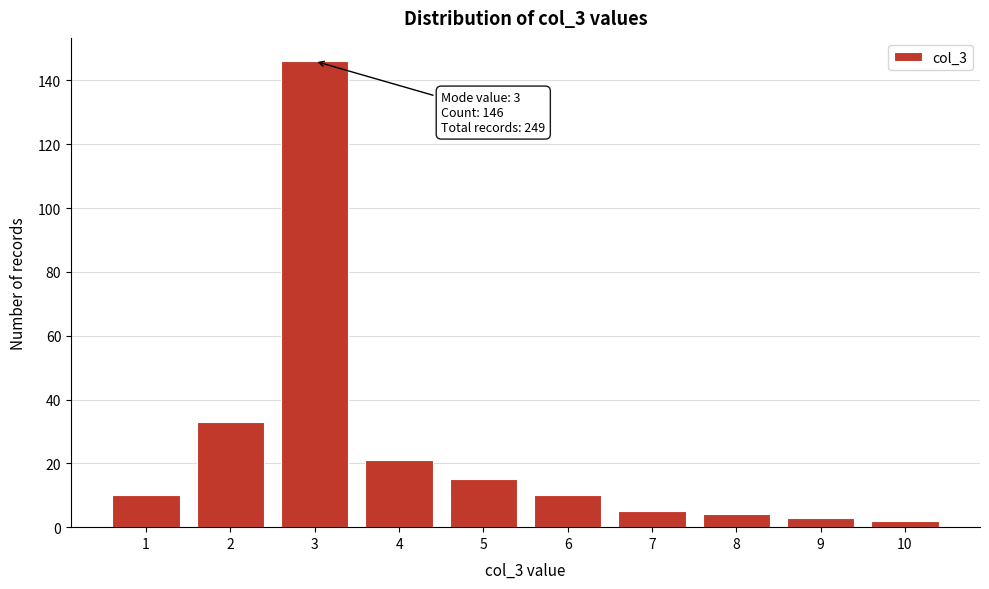

Reading left to right, what are all the values shown in this chart?

10	33	146	21	15	10	5	4	3	2